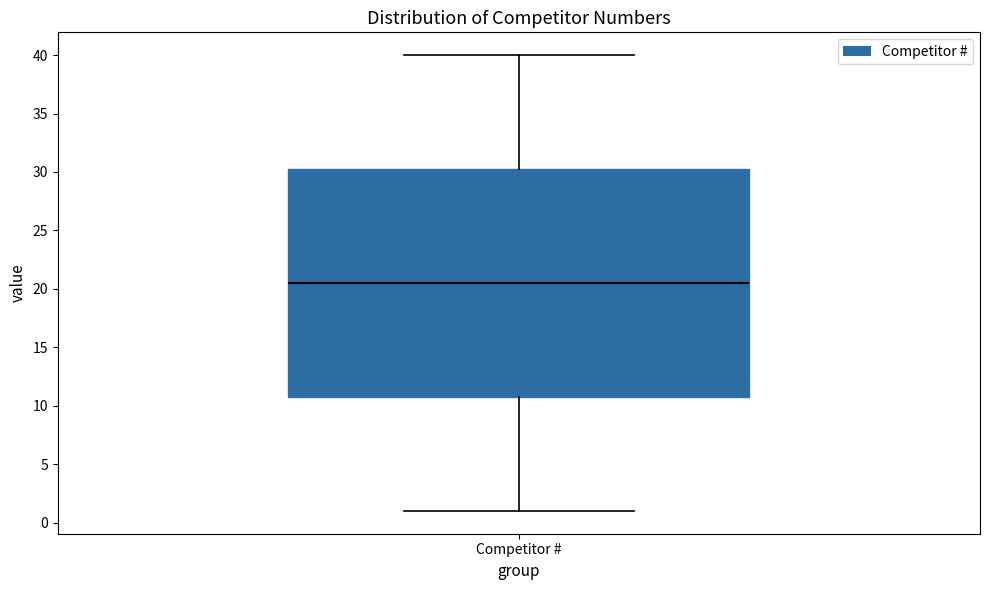

Read this box plot against the y-axis: the position of the median line, the range covered by the box, and the ends of both whiskers. The values are not printed on the chart, so give them approximately, as read against the axis.

median 20.5, box 11.0 to 30.5, whiskers 1.0 to 40.0